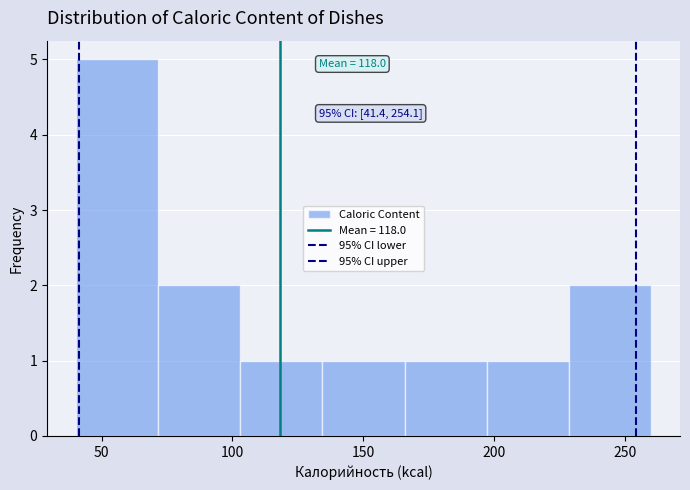

Which range on the x-axis has the tallest bar?

40 to 70